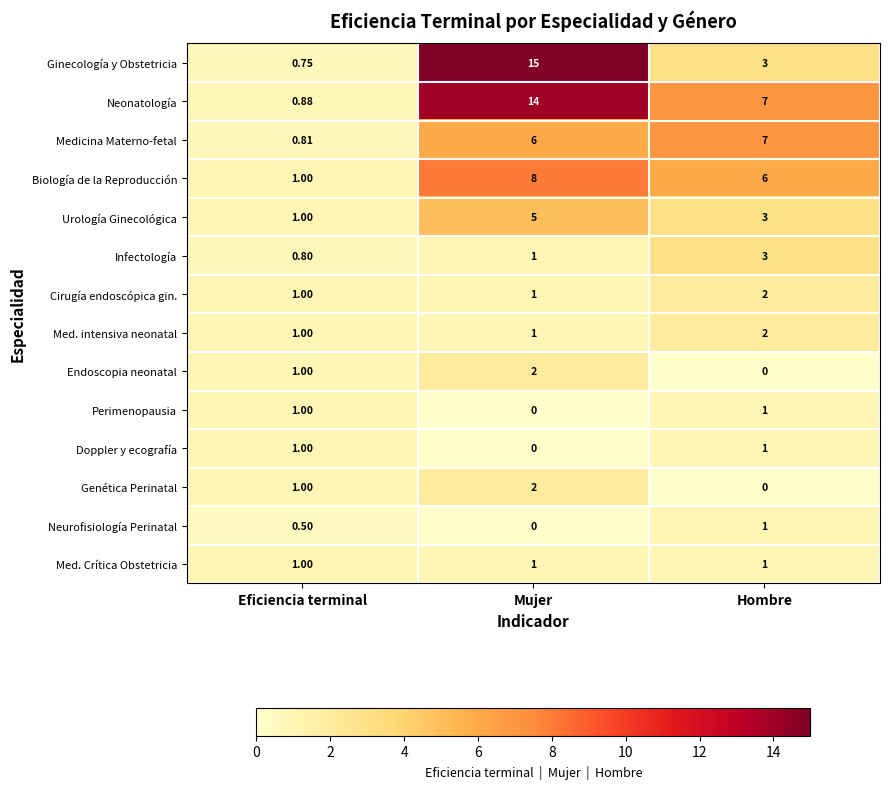

Which category has the highest value in the Infectología series?

Hombre